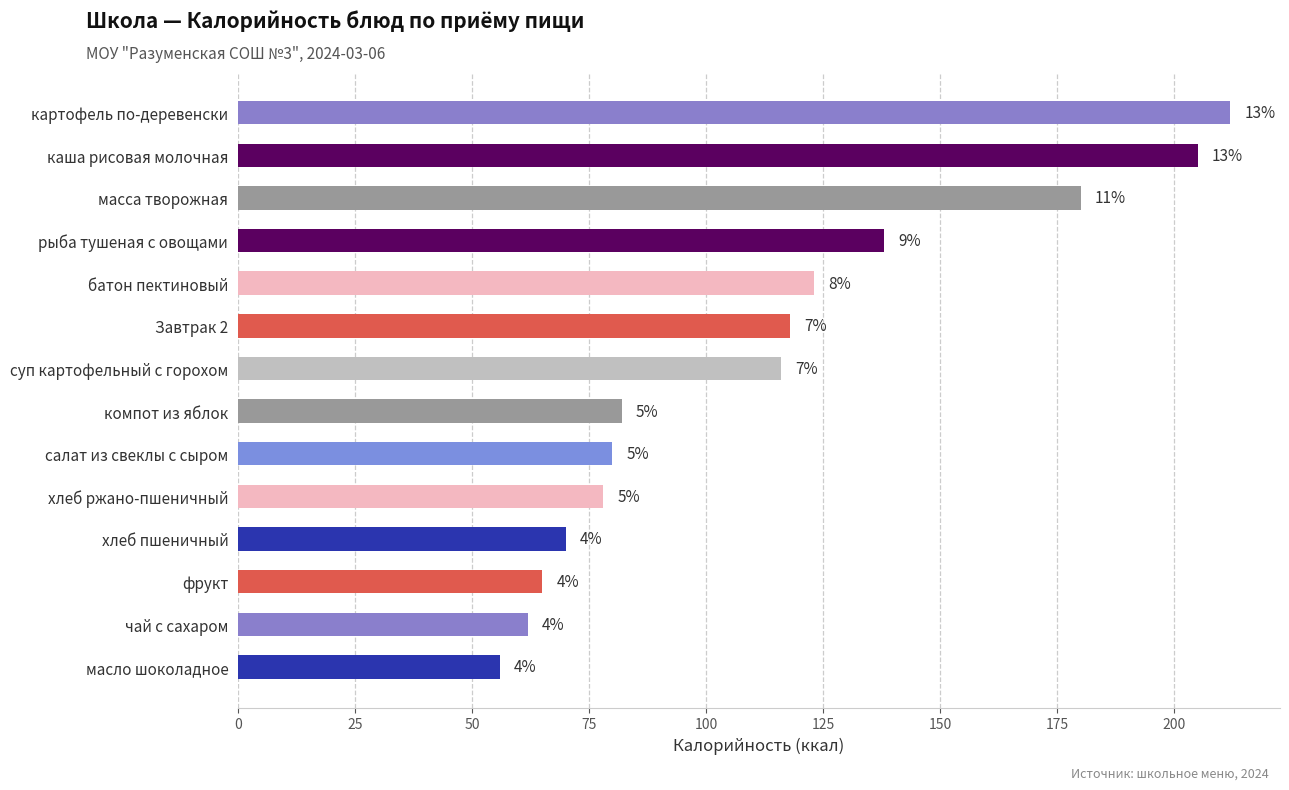

Are the bars grouped side by side (vs. stacked)?

No